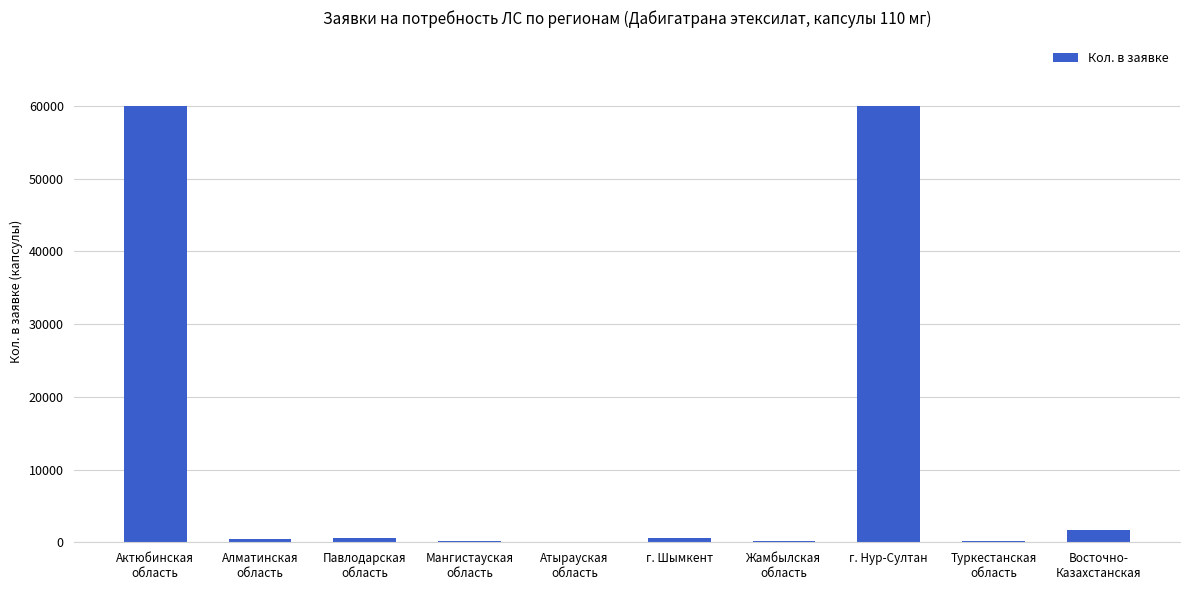

What is the sum of all values?

123960